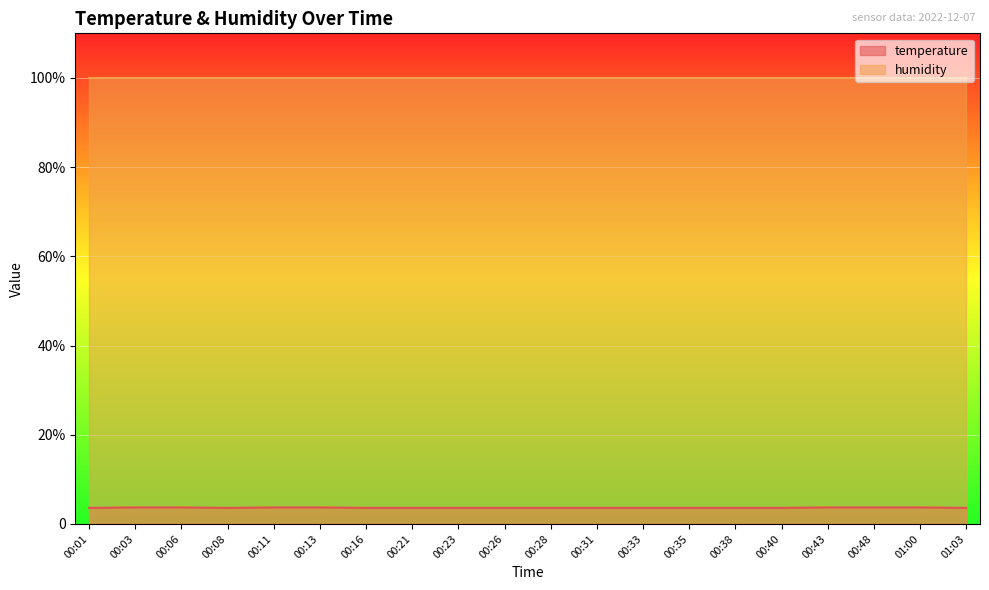

What is the sum of all values?

72.7